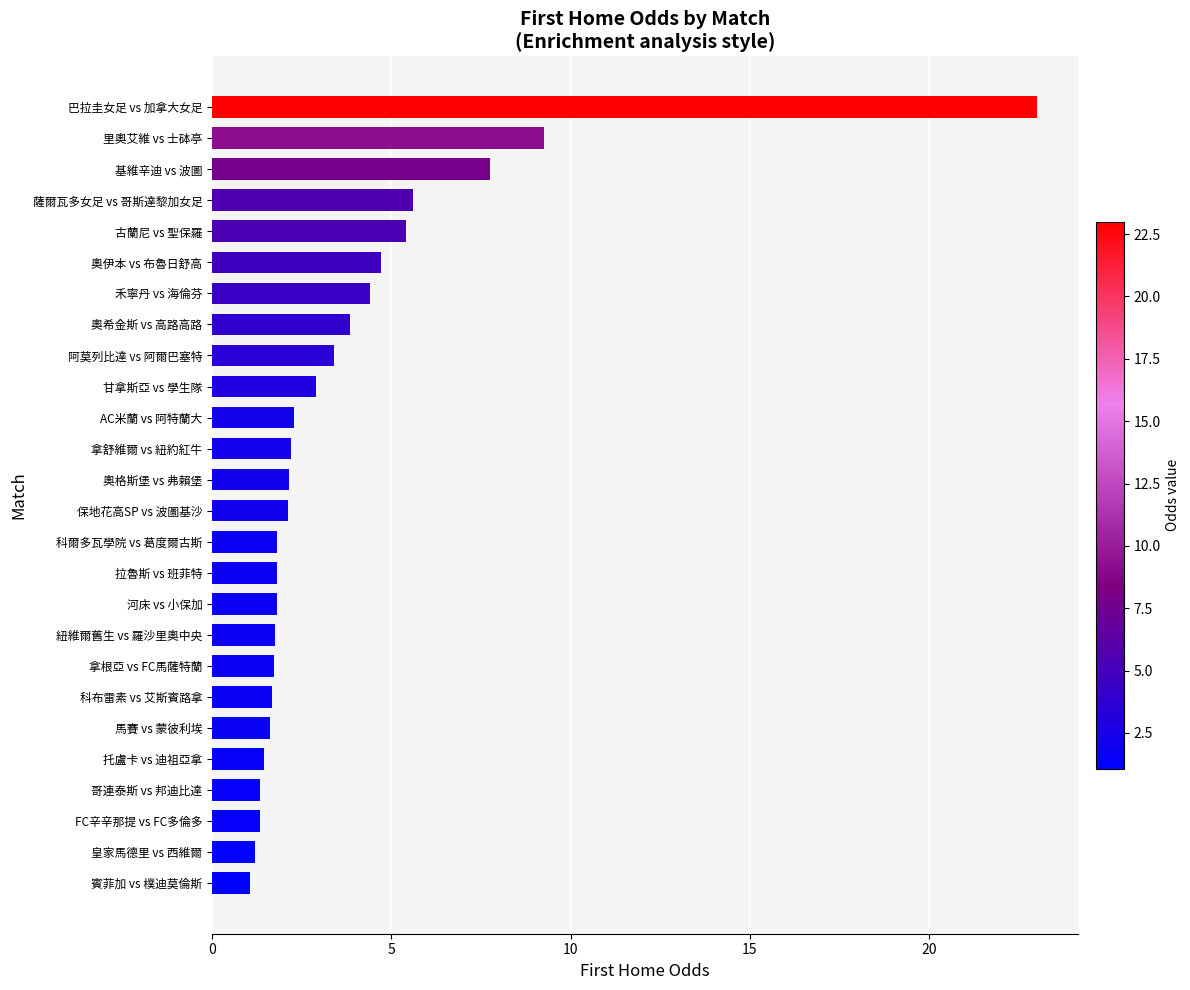

The value at 科爾多瓦學院 vs 葛度爾古斯 is 1.8. True or false?

True